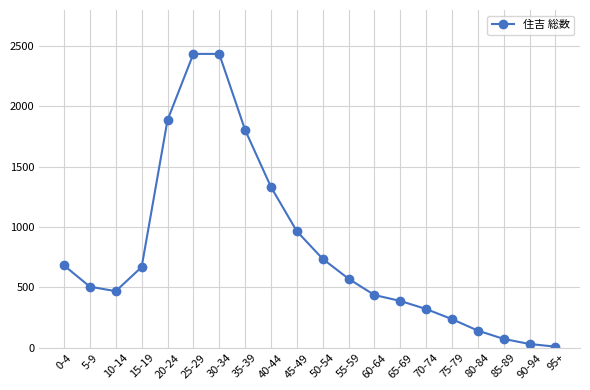

Does the chart have visible grid lines?

Yes